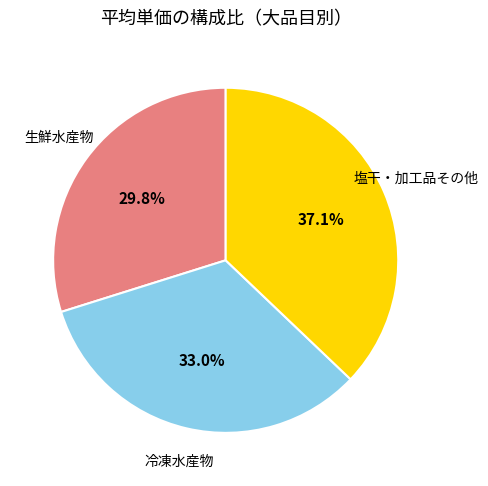

To the nearest percent, what is the combined percentage of 塩干・加工品その他 and 生鮮水産物?

67%